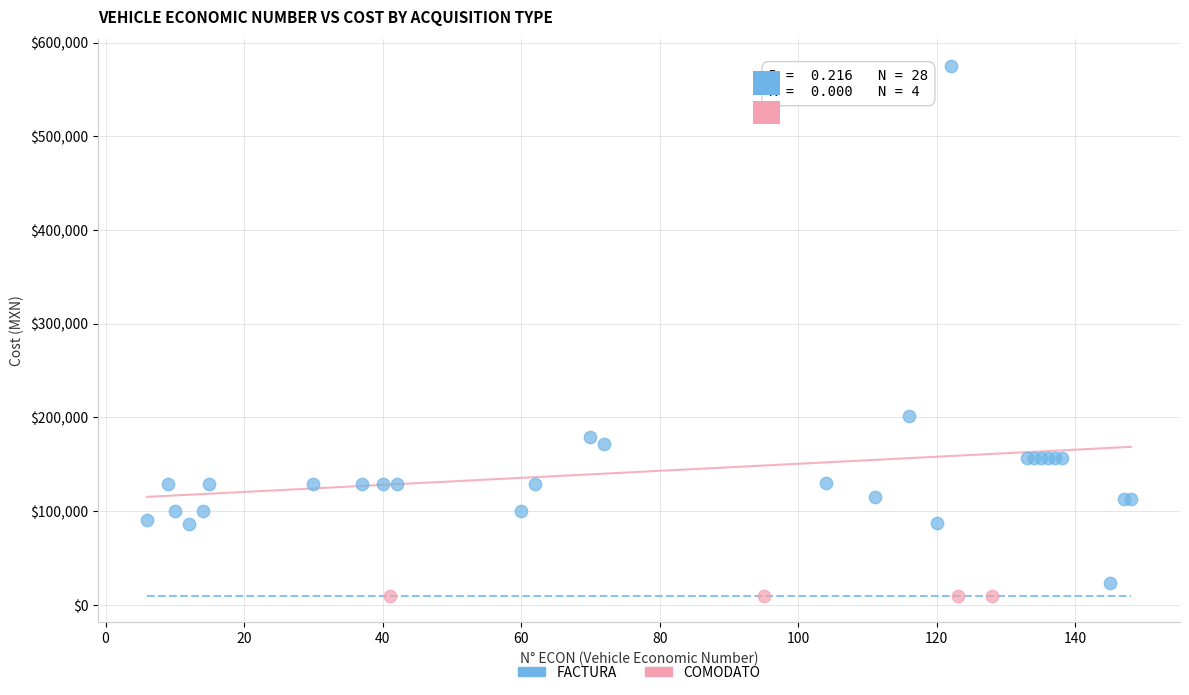

Which series reaches the maximum Y coordinate?

FACTURA